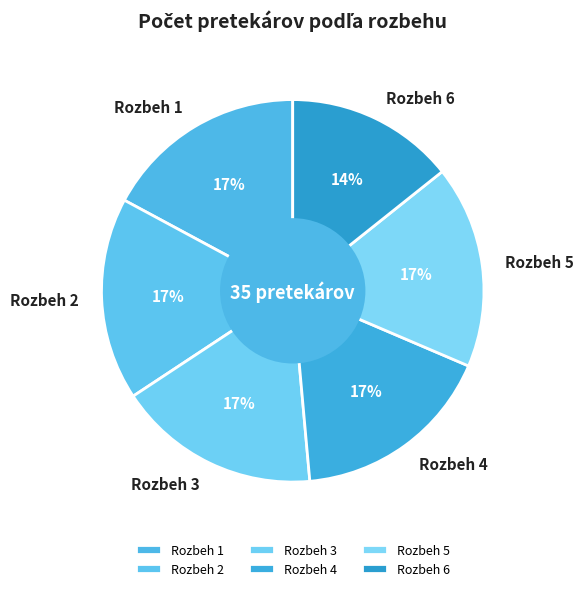

True or false: Rozbeh 1 accounts for 3% of the total.

False